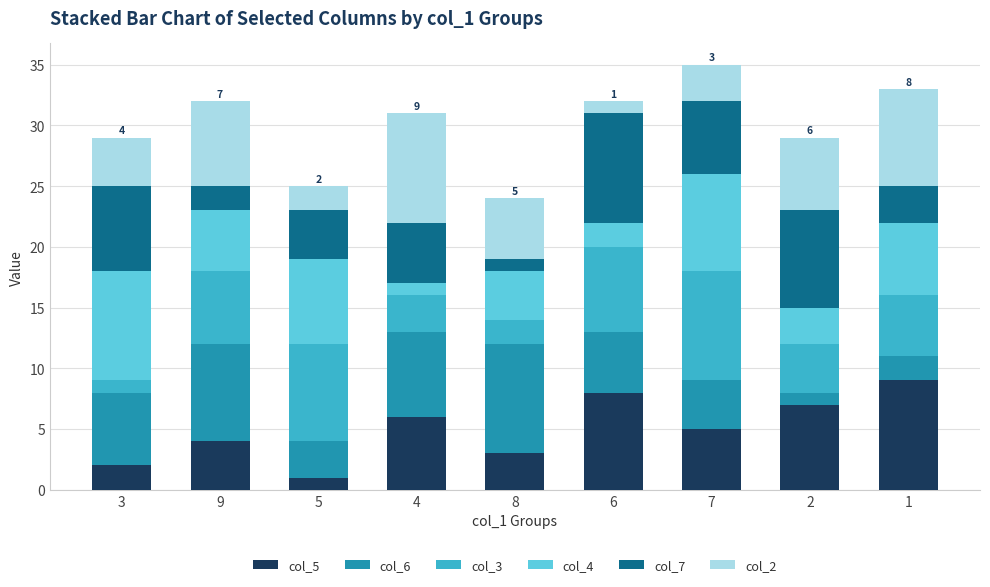

The value of col_5 at 1 is 4. True or false?

False